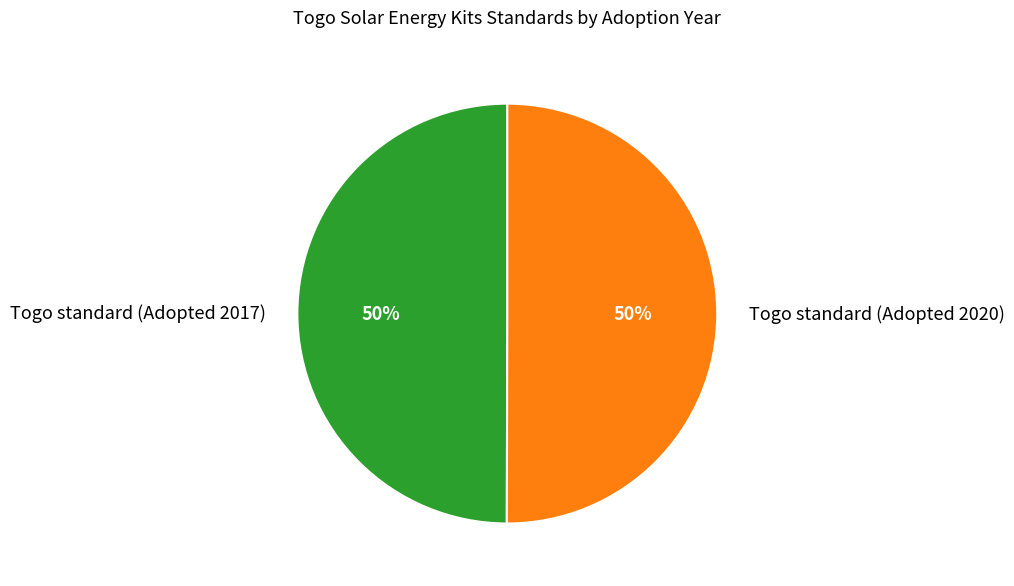

What percentage is the Togo standard (Adopted 2020) slice, to the nearest percent?

50%